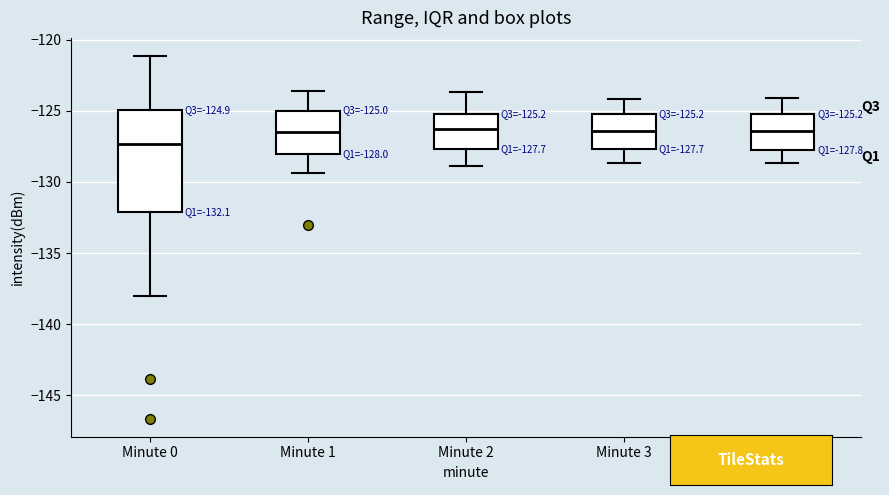

Which box has the lowest median line?

Minute 0